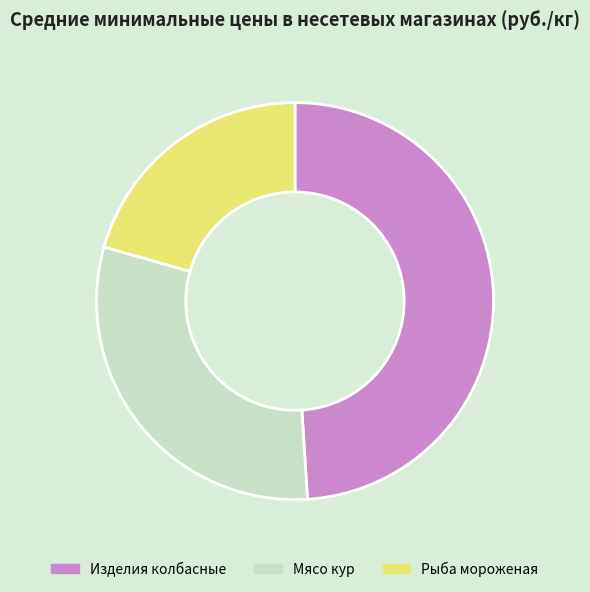

Is Мясо кур the majority of the pie?

No